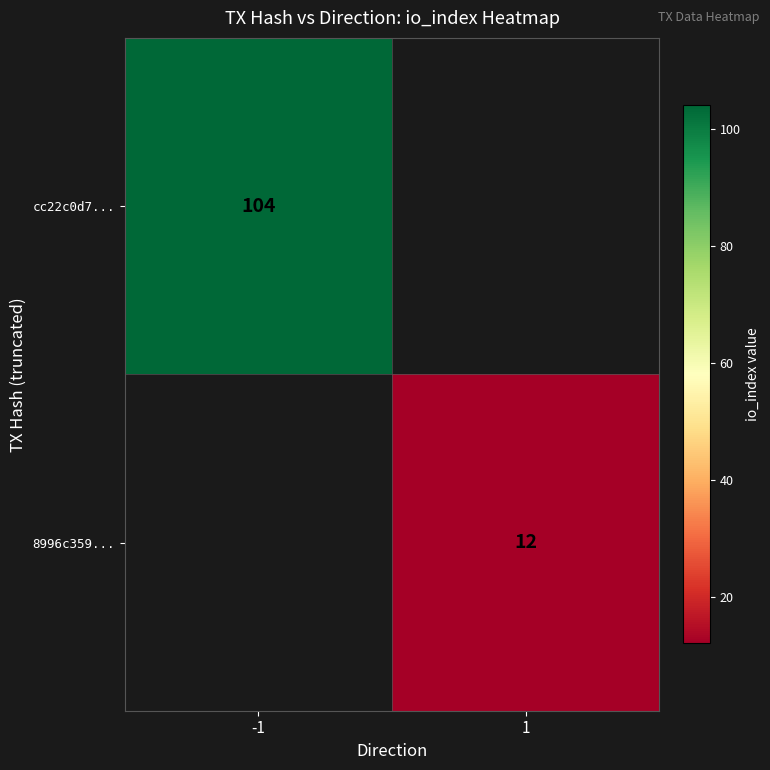

True or false: 8996c359... has a value of 12 at 1.

True